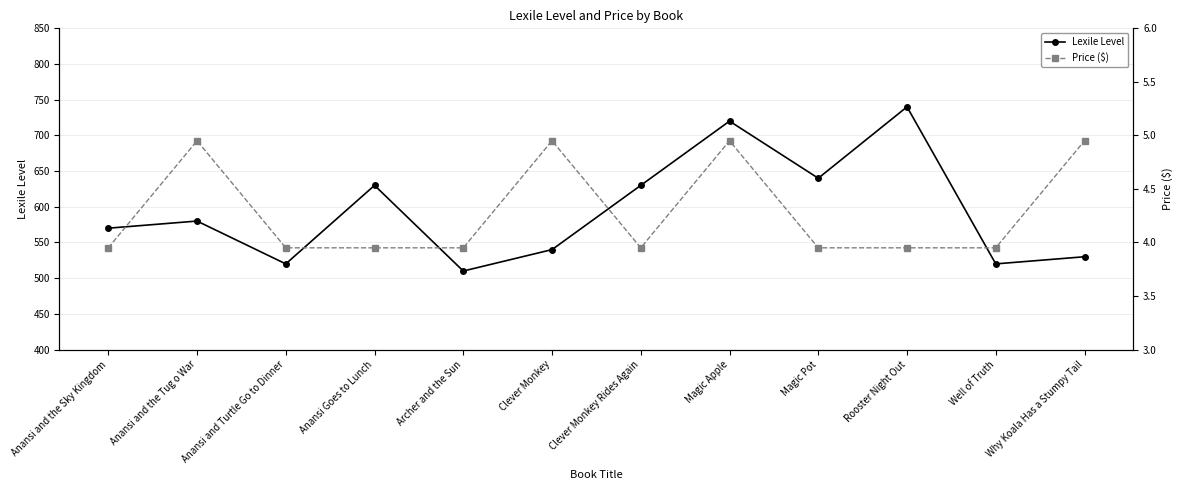

List the series in order of their overall mean, highest first.

Lexile Level, Price ($)